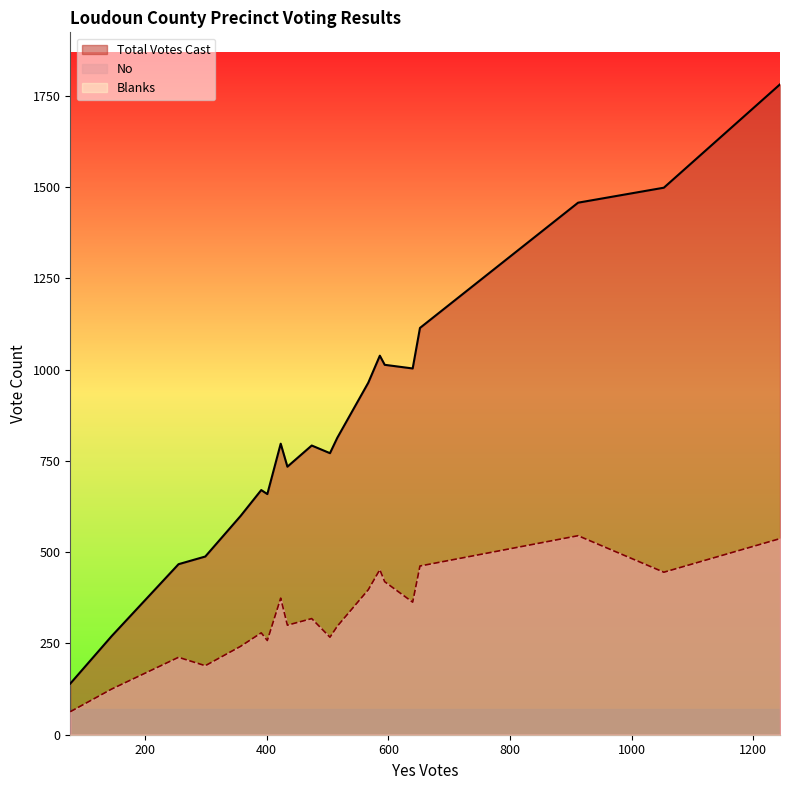

At 111, list the series in order from smallest to largest.

Blanks, No, Total Votes Cast